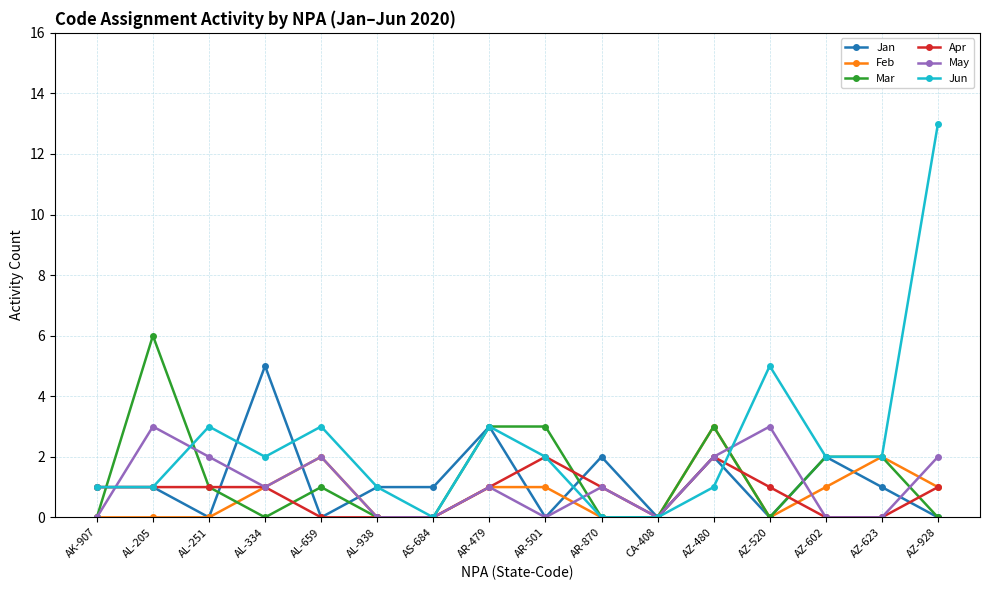

Reading right to left, what are all the values shown in this chart?

Jan: 0	1	2	0	2	0	2	0	3	1	1	0	5	0	1	1
Feb: 1	2	1	0	3	0	0	1	1	0	0	2	1	0	0	0
Mar: 0	2	2	0	3	0	0	3	3	0	0	1	0	1	6	0
Apr: 1	0	0	1	2	0	1	2	1	0	0	0	1	1	1	1
May: 2	0	0	3	2	0	1	0	1	0	0	2	1	2	3	0
Jun: 13	2	2	5	1	0	0	2	3	0	1	3	2	3	1	1